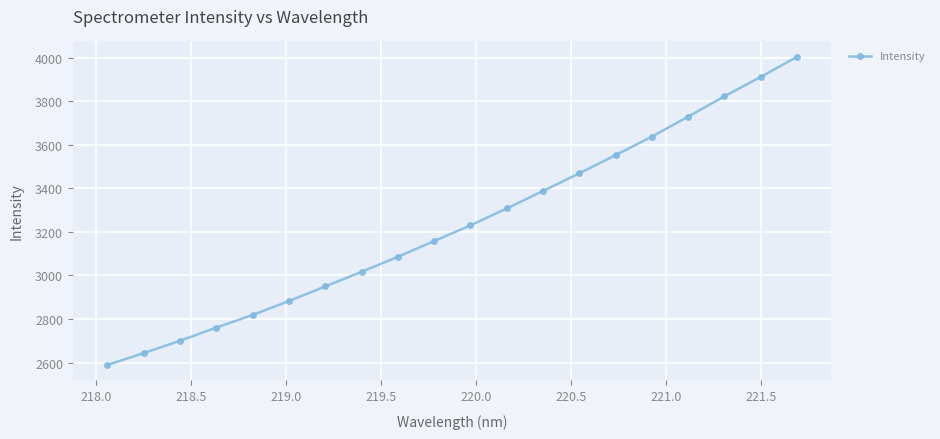

What is the difference between the maximum and second lowest values?

1359.5